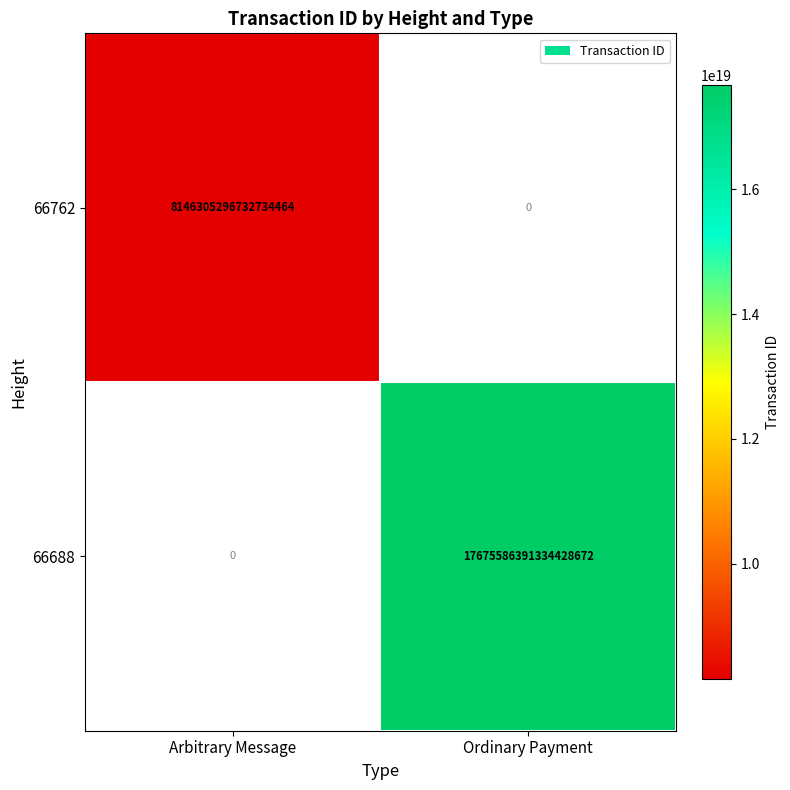

The value of 66688 at Ordinary Payment is 8725653888225264640. True or false?

False